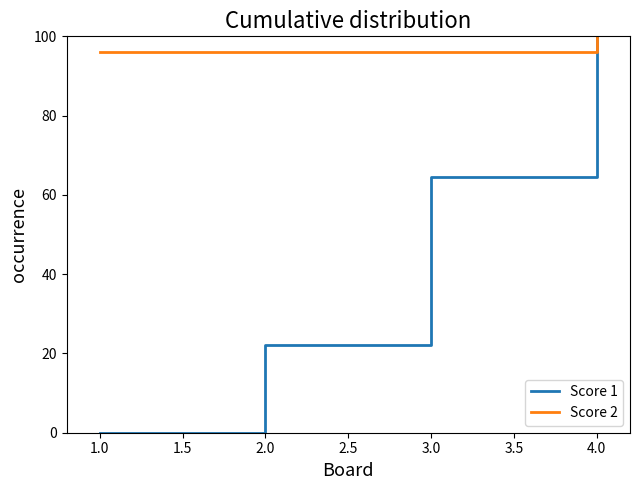

Which series has the widest spread of values?

Score 1